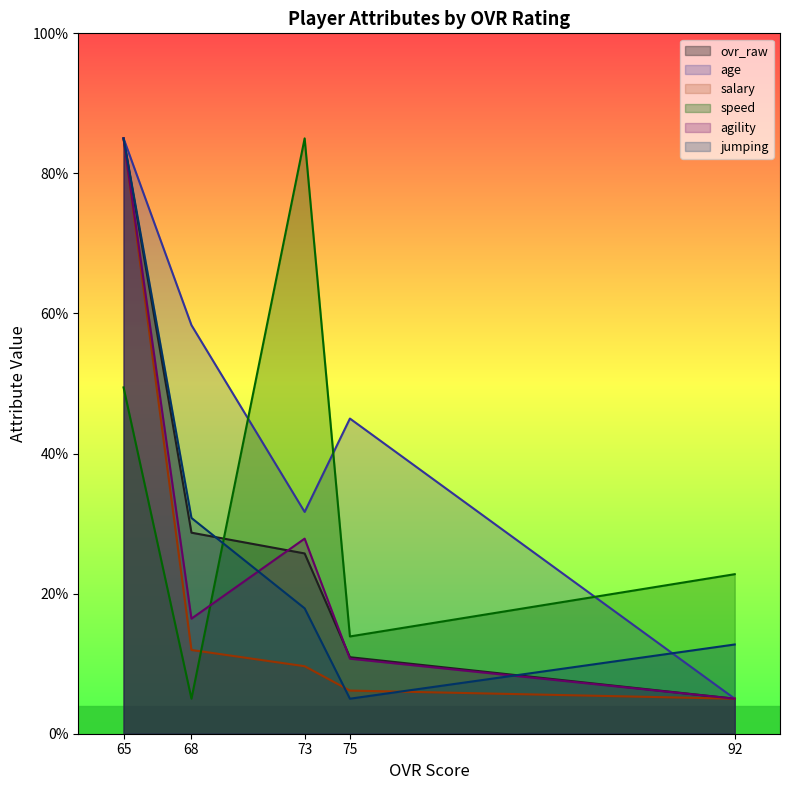

List the series in order of their peak value, lowest first.

ovr_raw, age, salary, speed, agility, jumping